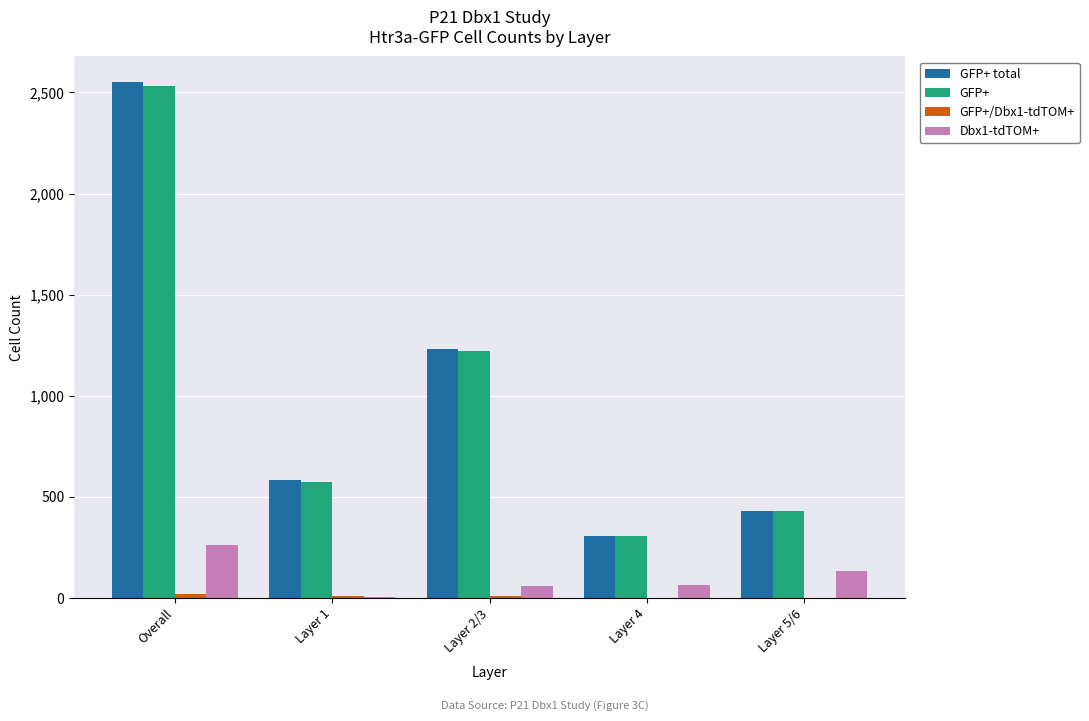

Which series changed the most between Overall and Layer 1?

GFP+ total